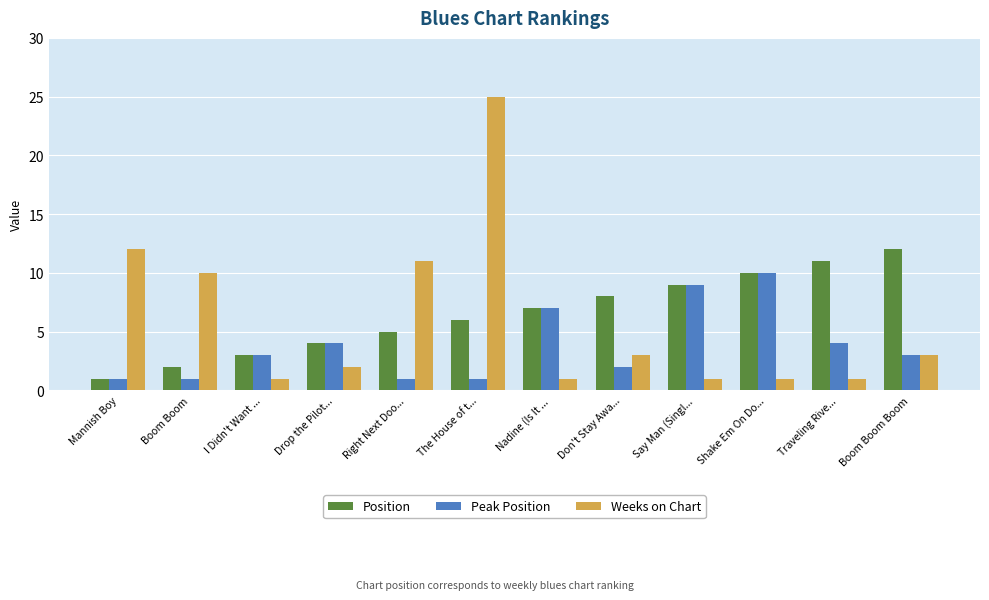

What is the sum of the Position values at Boom Boom Boom and The House of t...?

18